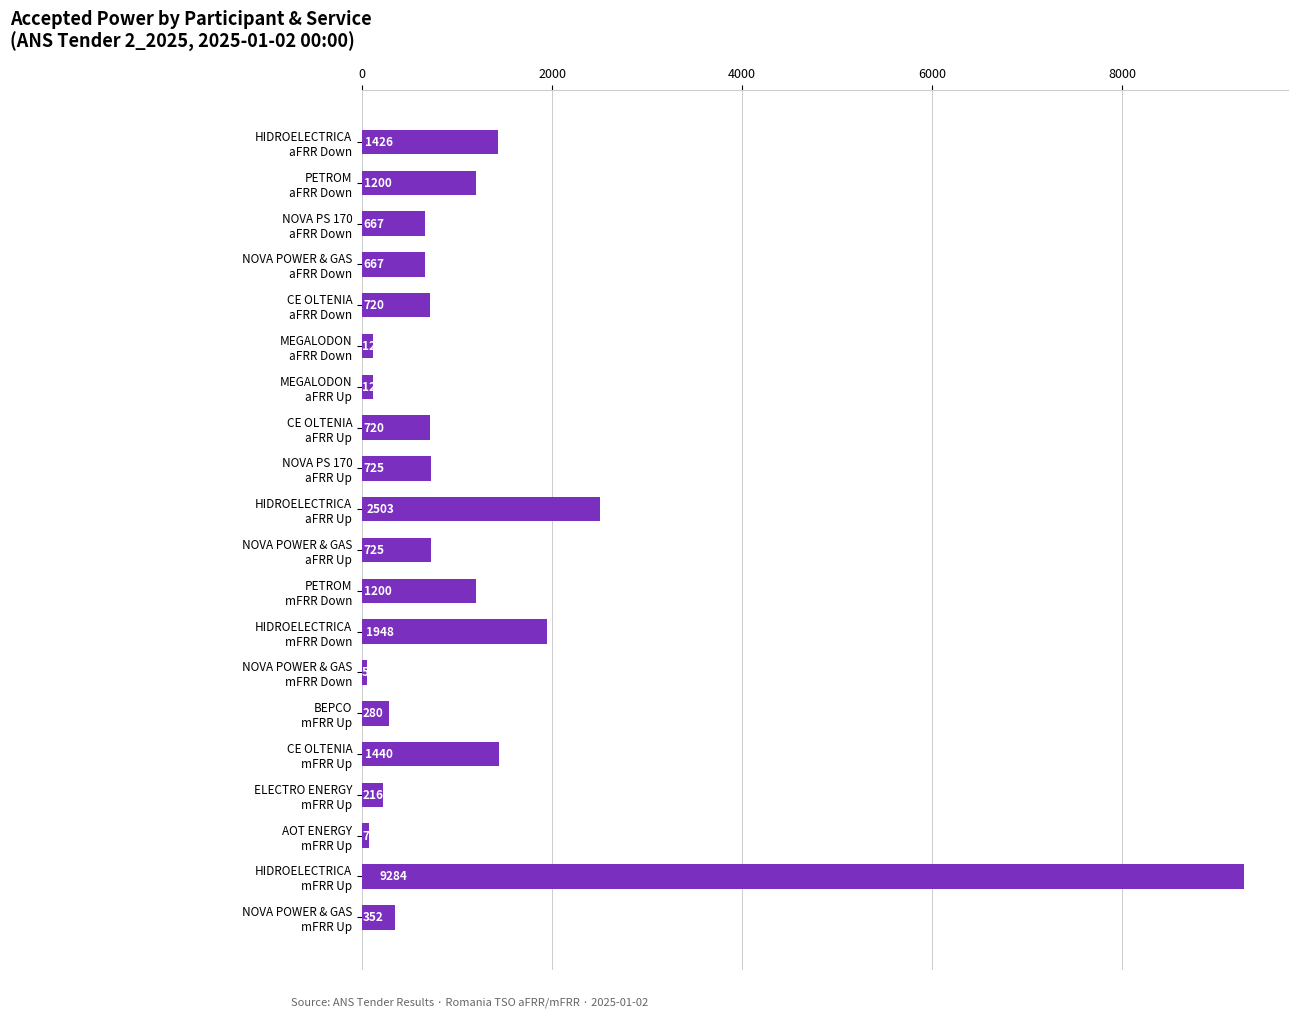

What is the maximum value shown in the chart?

9284